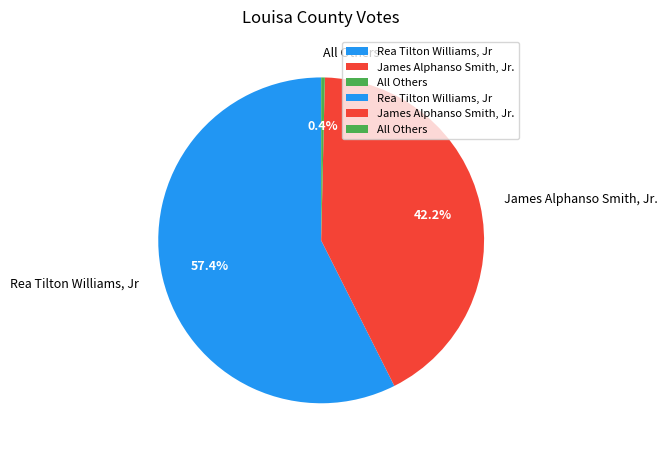

To the nearest percent, what is the difference between the Rea Tilton Williams, Jr and All Others slice percentages?

57%